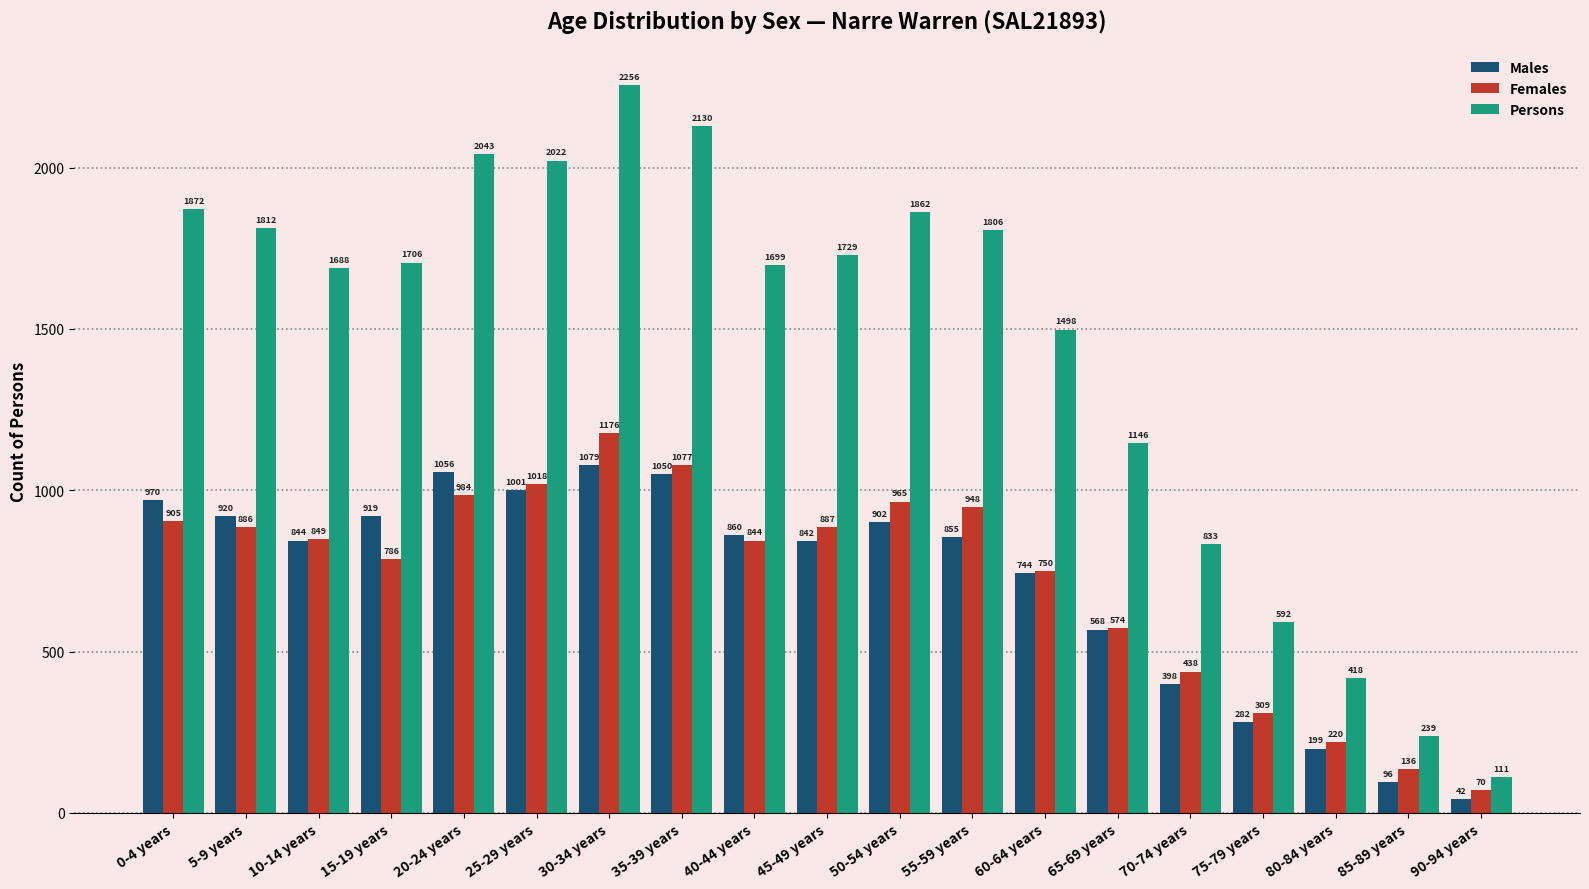

Reading left to right, transcribe all the data shown in this chart.

Males: 0-4 years=970	5-9 years=920	10-14 years=844	15-19 years=919	20-24 years=1056	25-29 years=1001	30-34 years=1079	35-39 years=1050	40-44 years=860	45-49 years=842	50-54 years=902	55-59 years=855	60-64 years=744	65-69 years=568	70-74 years=398	75-79 years=282	80-84 years=199	85-89 years=96	90-94 years=42
Females: 0-4 years=905	5-9 years=886	10-14 years=849	15-19 years=786	20-24 years=984	25-29 years=1018	30-34 years=1176	35-39 years=1077	40-44 years=844	45-49 years=887	50-54 years=965	55-59 years=948	60-64 years=750	65-69 years=574	70-74 years=438	75-79 years=309	80-84 years=220	85-89 years=136	90-94 years=70
Persons: 0-4 years=1872	5-9 years=1812	10-14 years=1688	15-19 years=1706	20-24 years=2043	25-29 years=2022	30-34 years=2256	35-39 years=2130	40-44 years=1699	45-49 years=1729	50-54 years=1862	55-59 years=1806	60-64 years=1498	65-69 years=1146	70-74 years=833	75-79 years=592	80-84 years=418	85-89 years=239	90-94 years=111